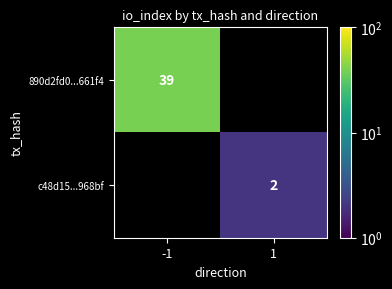

At which label is 890d2fd0...661f4 closest to 39?

-1